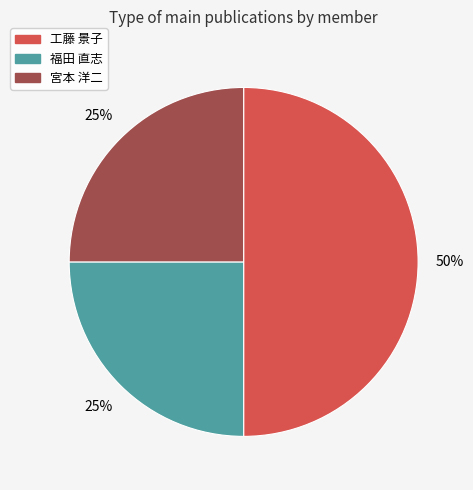

To the nearest percent, what is the difference between the largest and smallest slice percentages?

25%